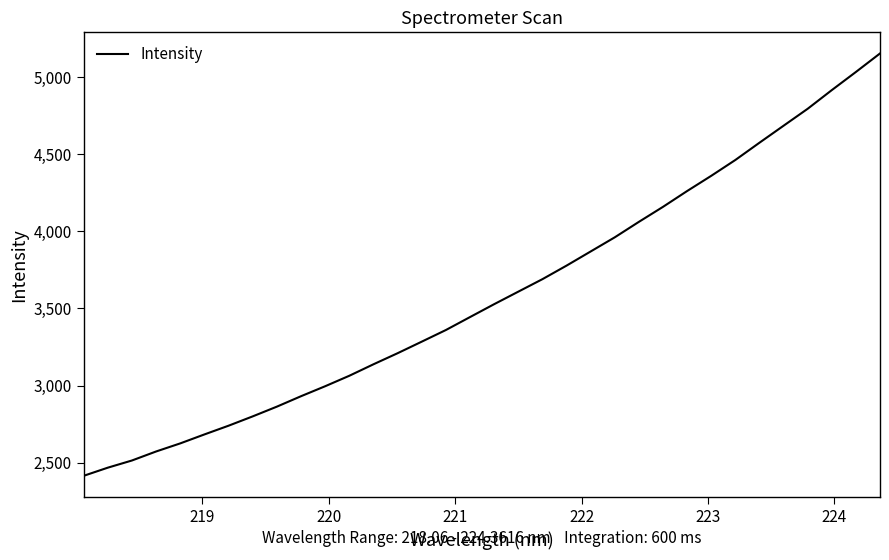

What is the smallest value displayed?

2414.8